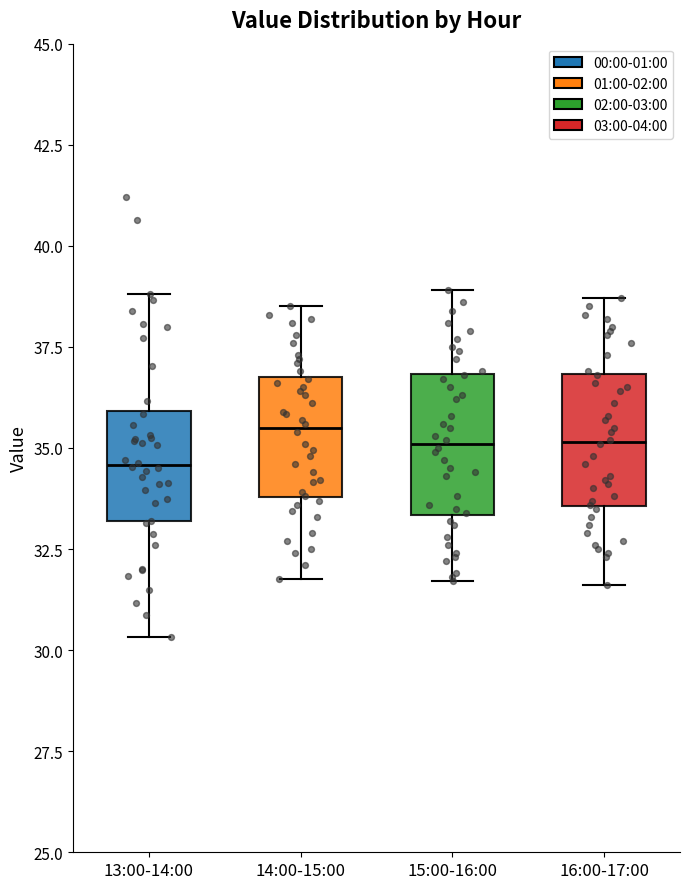

Which box's median line is the lowest?

13:00-14:00